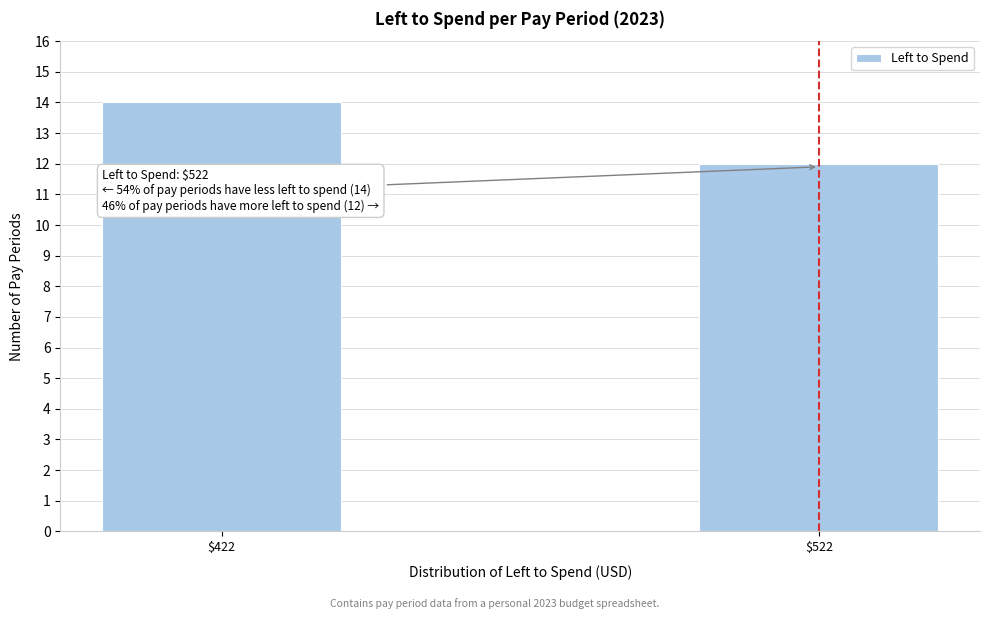

Reading right to left, transcribe all the data shown in this chart.

12	14